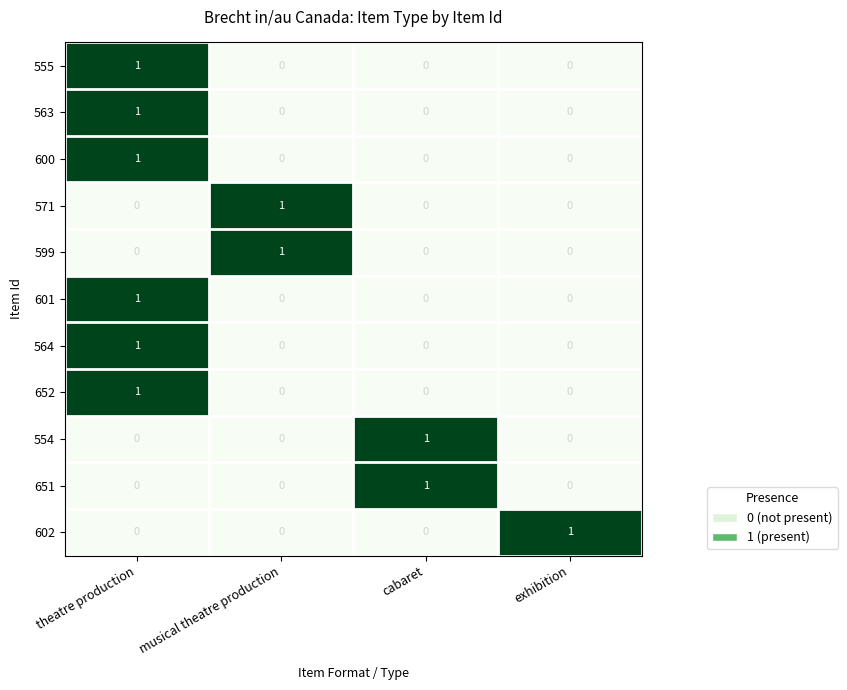

At how many categories does at least one series exceed 0?

4